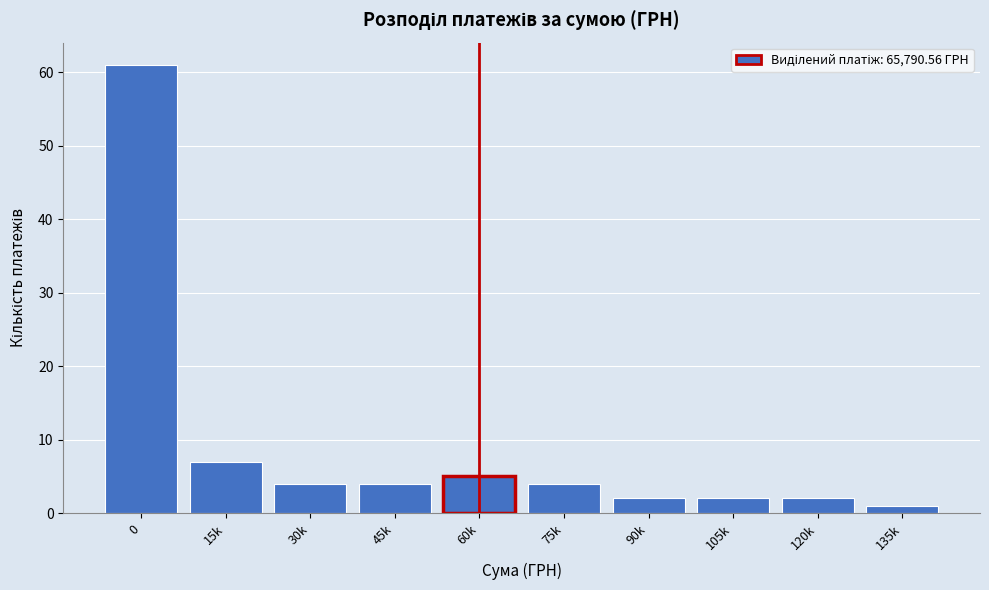

Reading right to left, transcribe all the data shown in this chart.

1	2	2	2	4	5	4	4	7	61